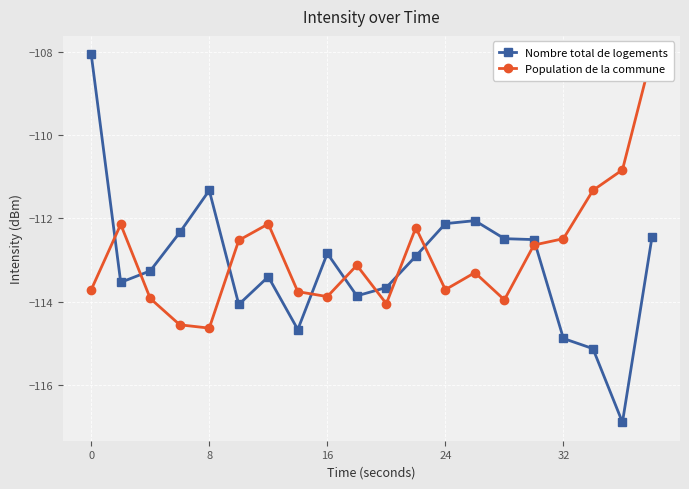

At how many categories does at least one series exceed -113?

16